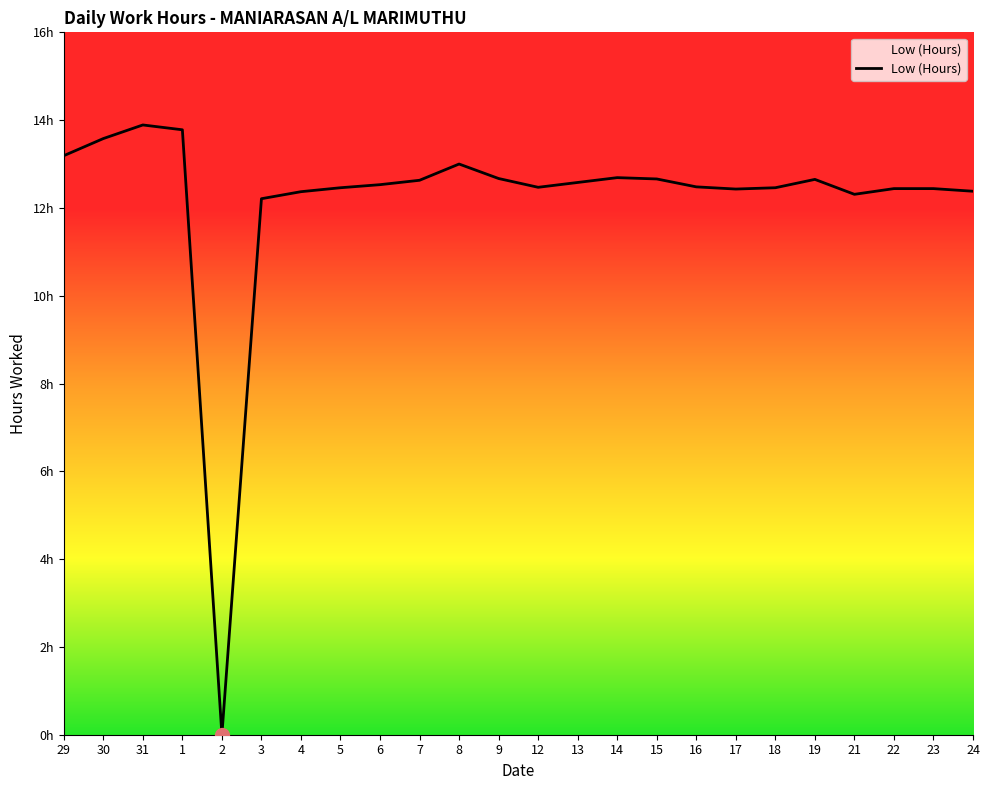

At which label is the value closest to 6?

2